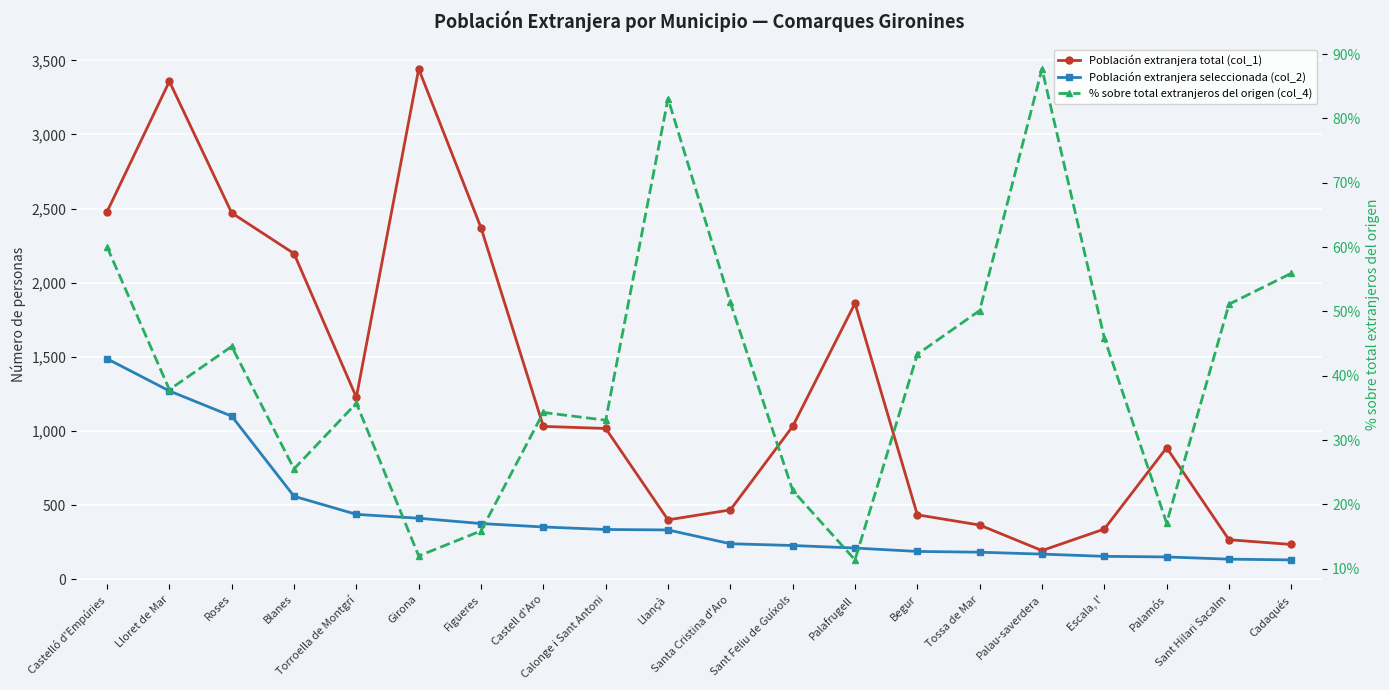

Which series has the widest spread of values?

Población extranjera total (col_1)